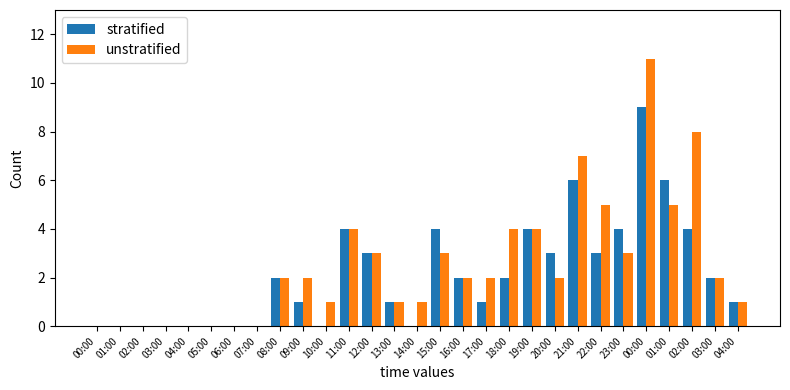

Rank the series at 11:00 from highest to lowest value.

stratified, unstratified